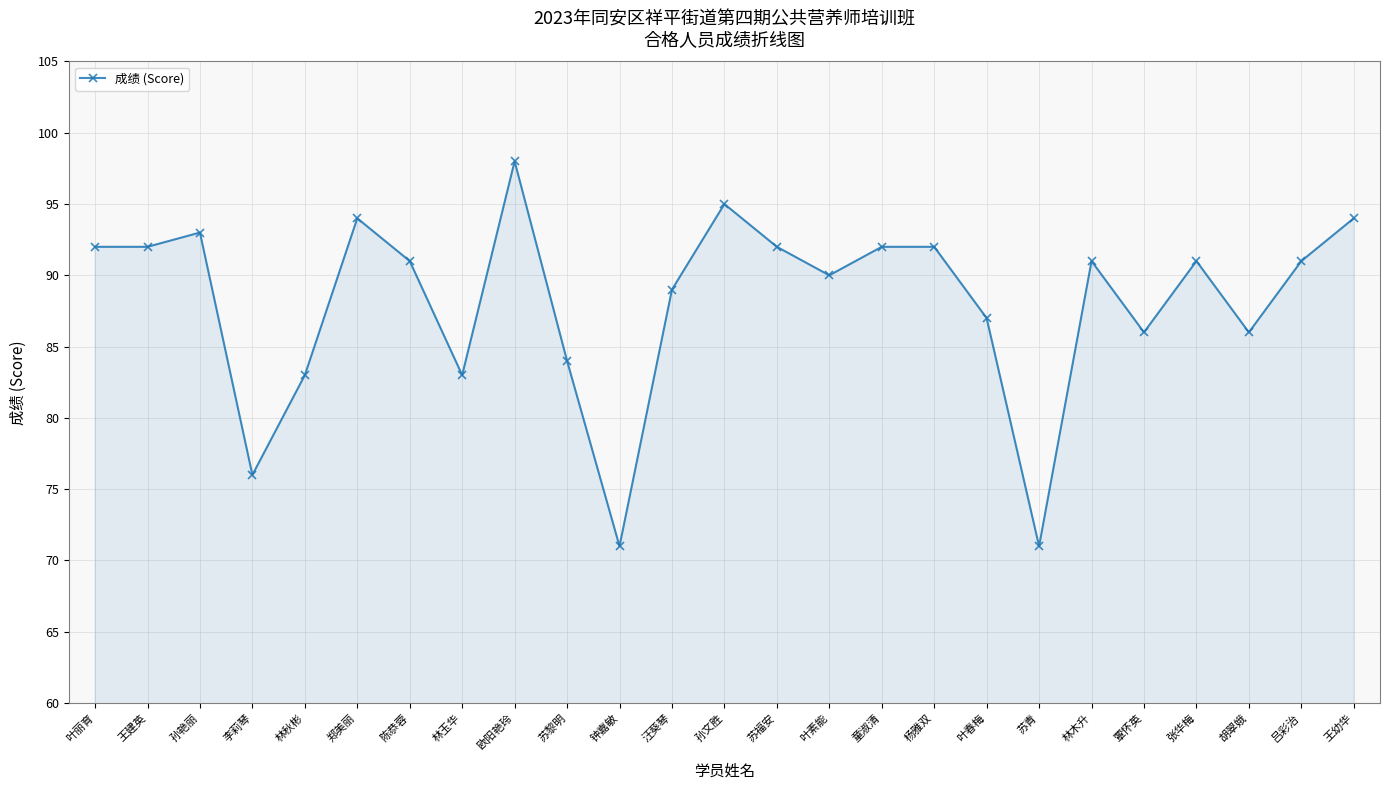

What is the smallest value displayed?

71